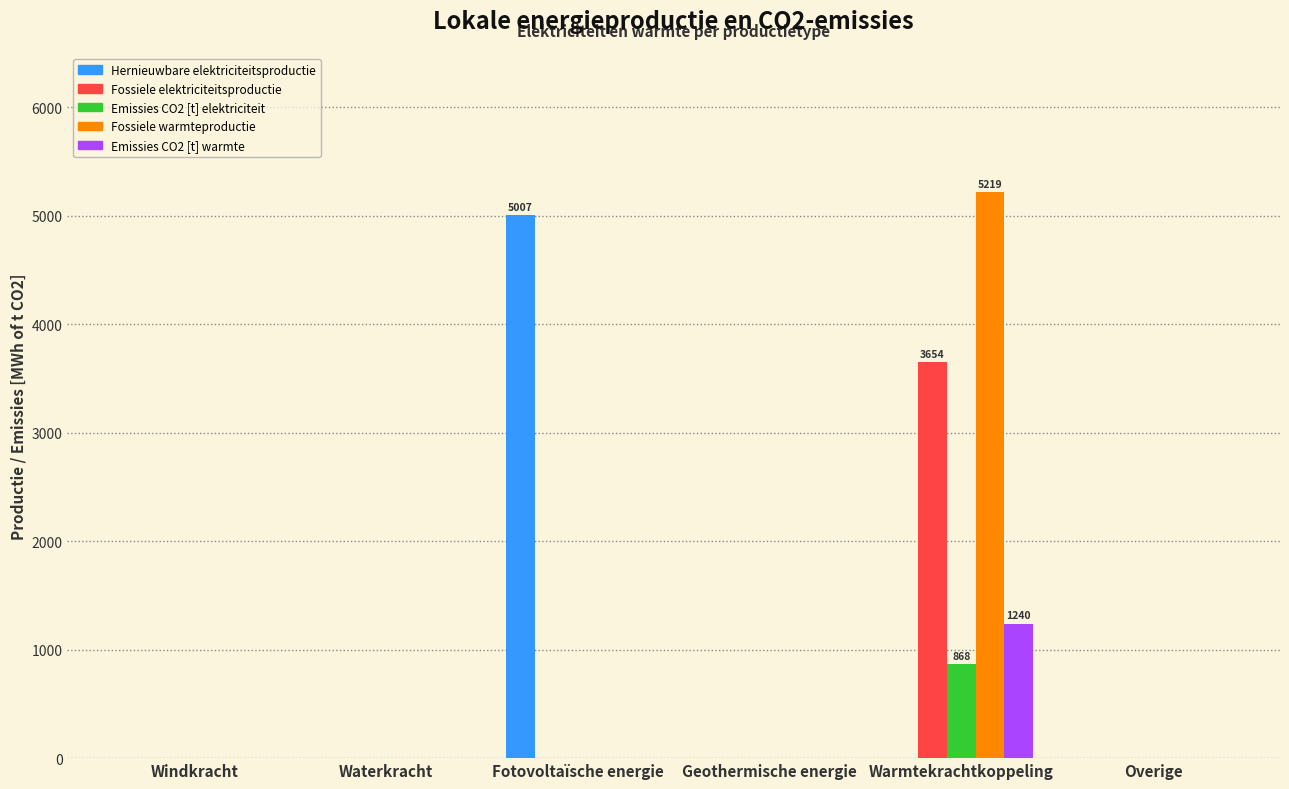

Are the bars grouped side by side (vs. stacked)?

Yes